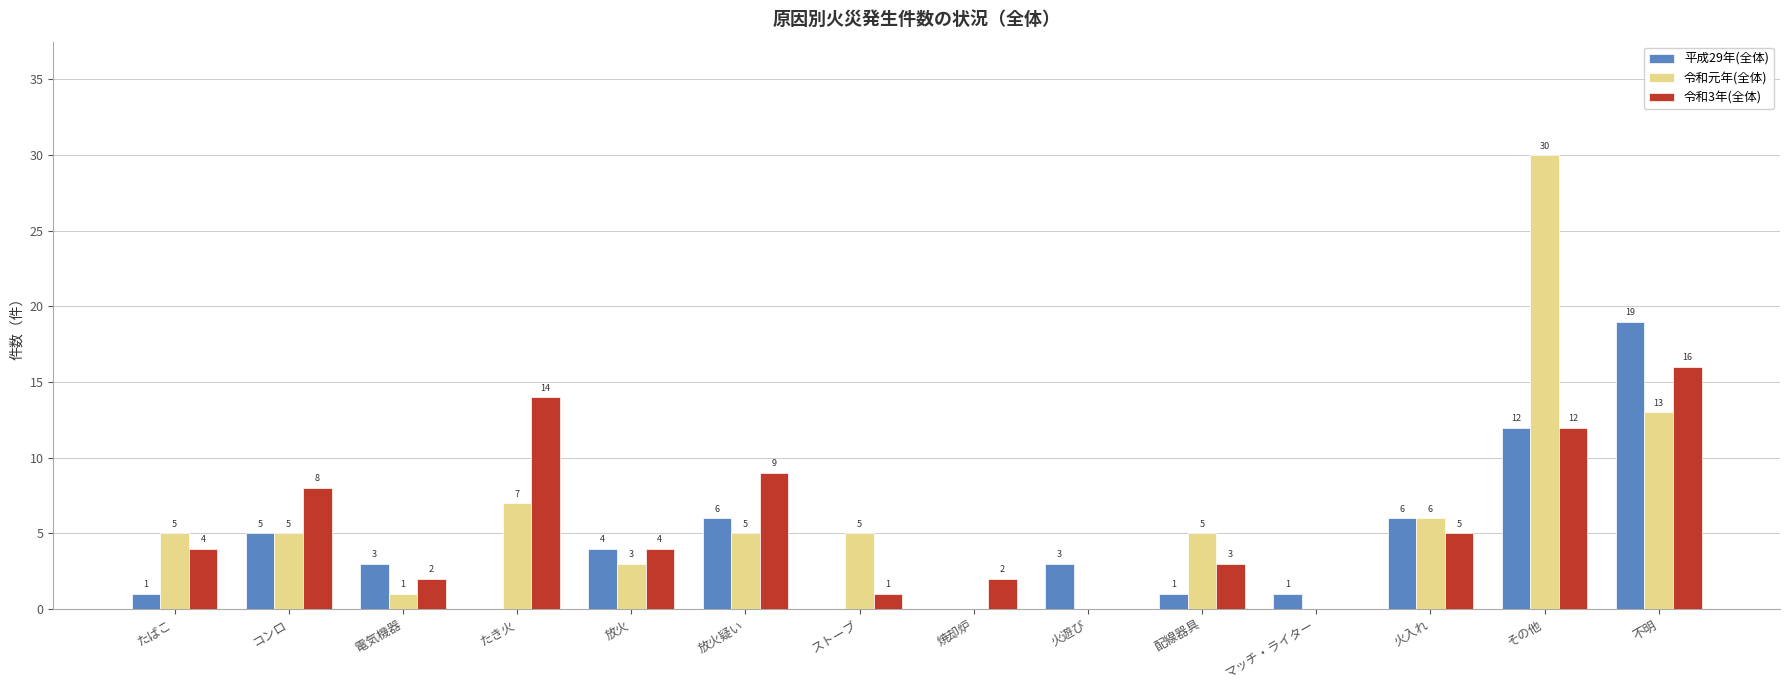

The 令和元年(全体) series shows 30 at その他. True or false?

True